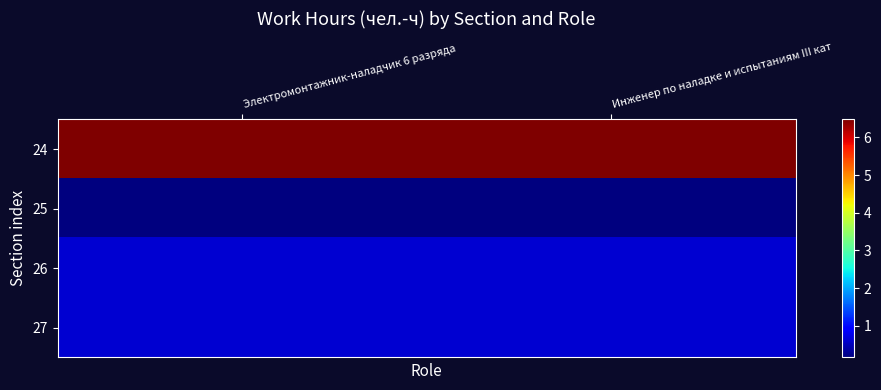

Rank the series by their maximum value, from lowest to highest.

25, 26, 27, 24